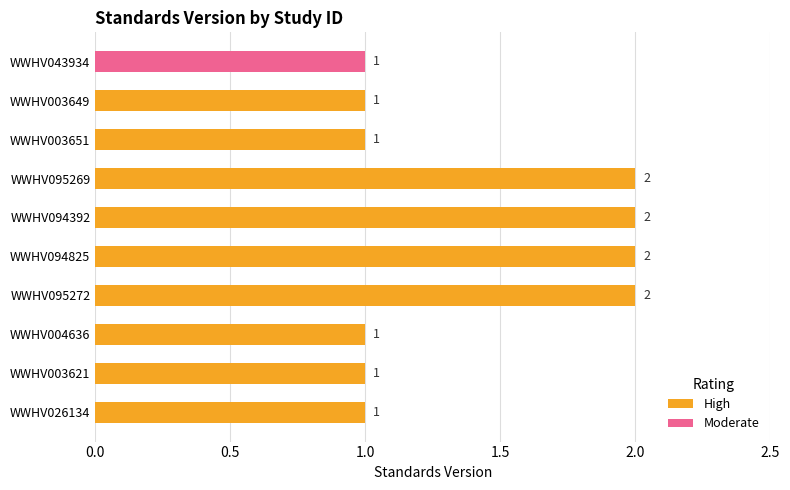

How many High values are between 1 and 2?

9